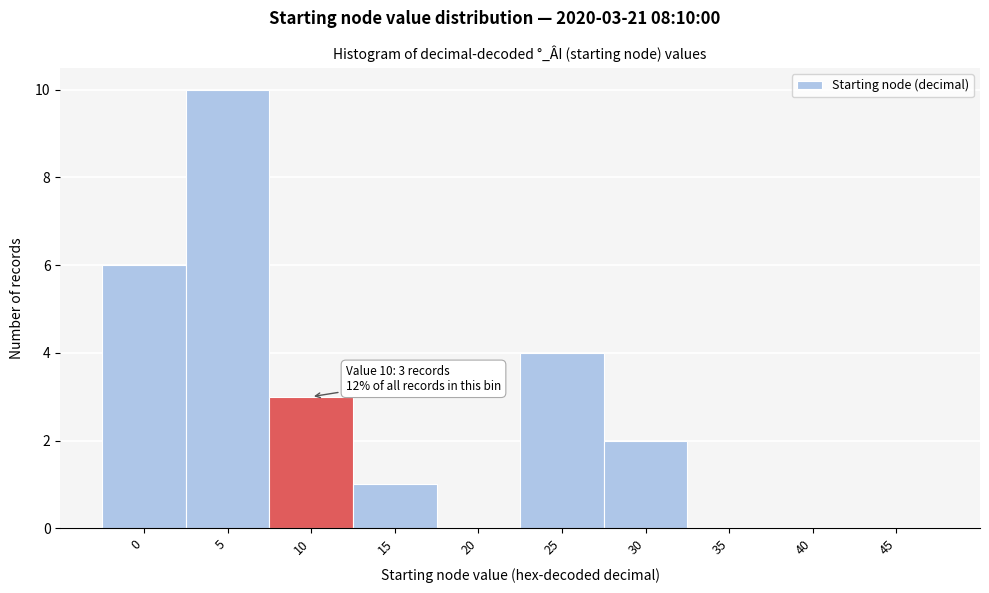

Reading right to left, transcribe all the data shown in this chart.

45=0	40=0	35=0	30=2	25=4	20=0	15=1	10=3	5=10	0=6